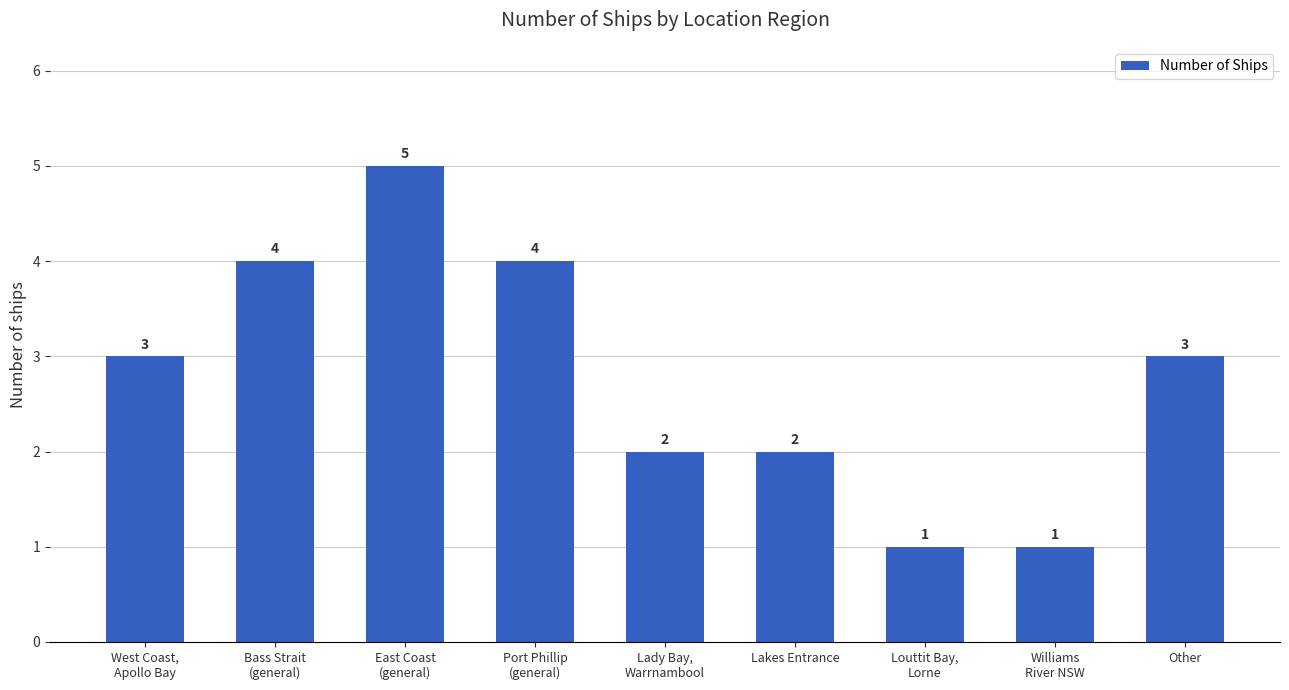

Is it true that the value at Lakes Entrance is 2?

True